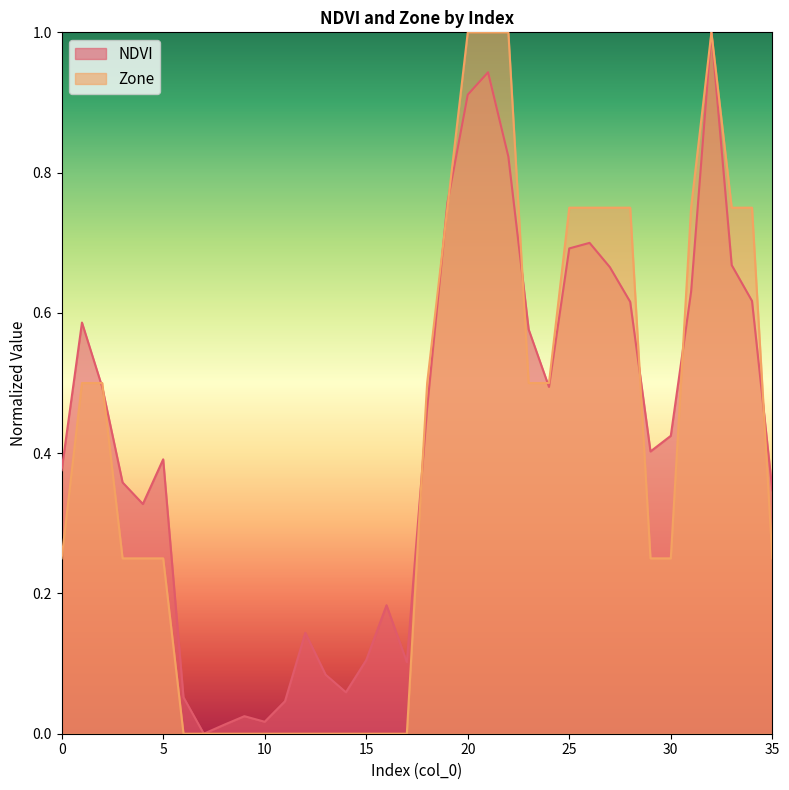

Which category has the highest value across all series?

32